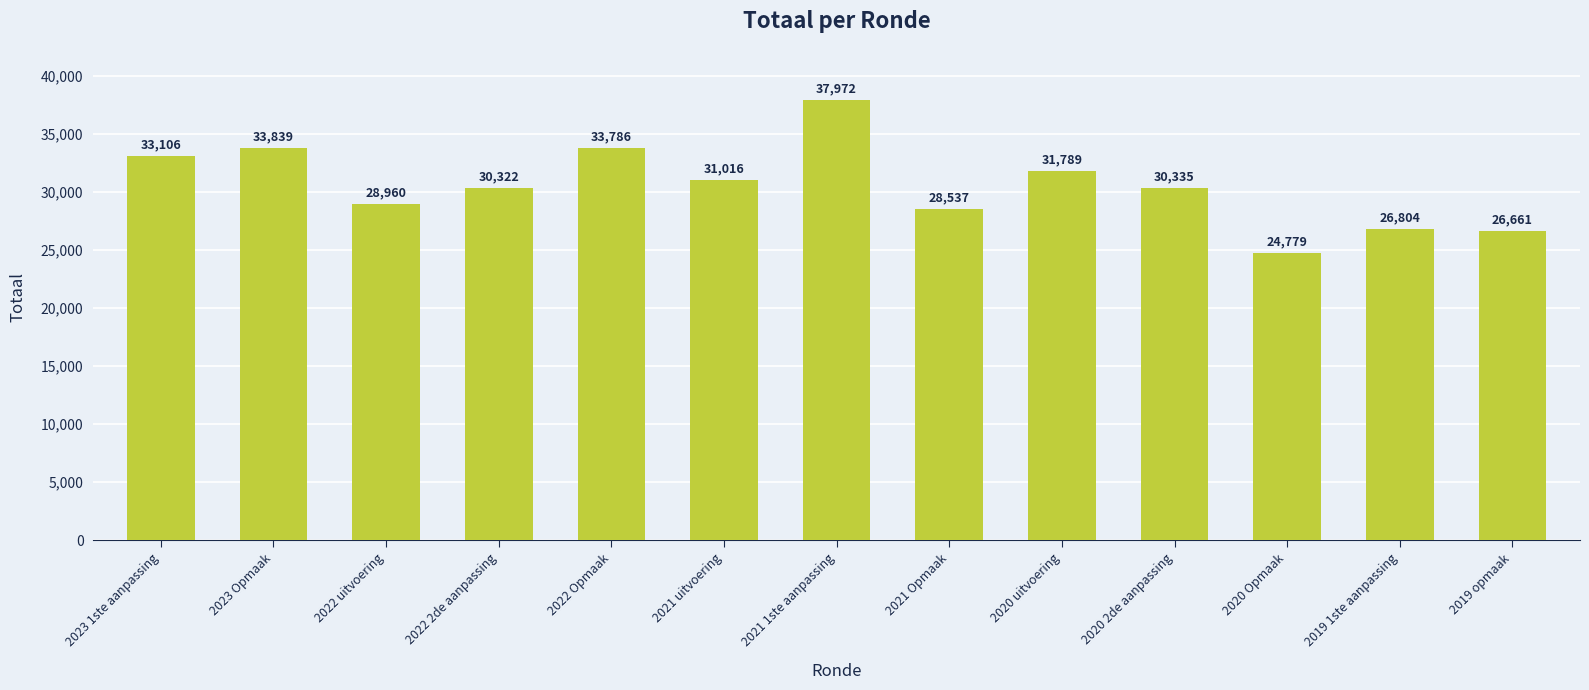

What is the difference between the maximum and minimum values?

13193